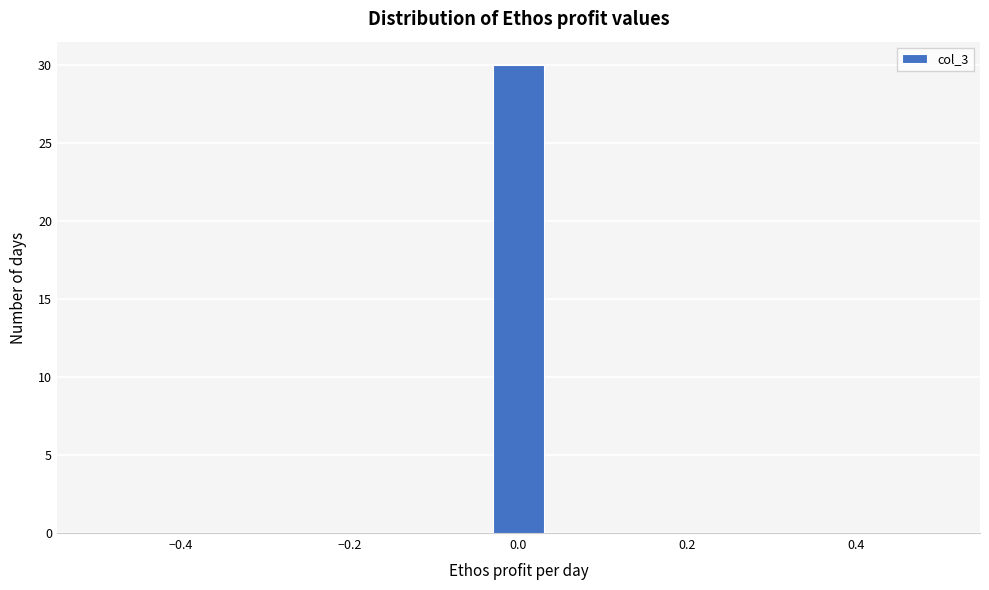

Around what value on the x-axis is the tallest bar? Give the approximate position of its centre, as read against the axis.

0.00